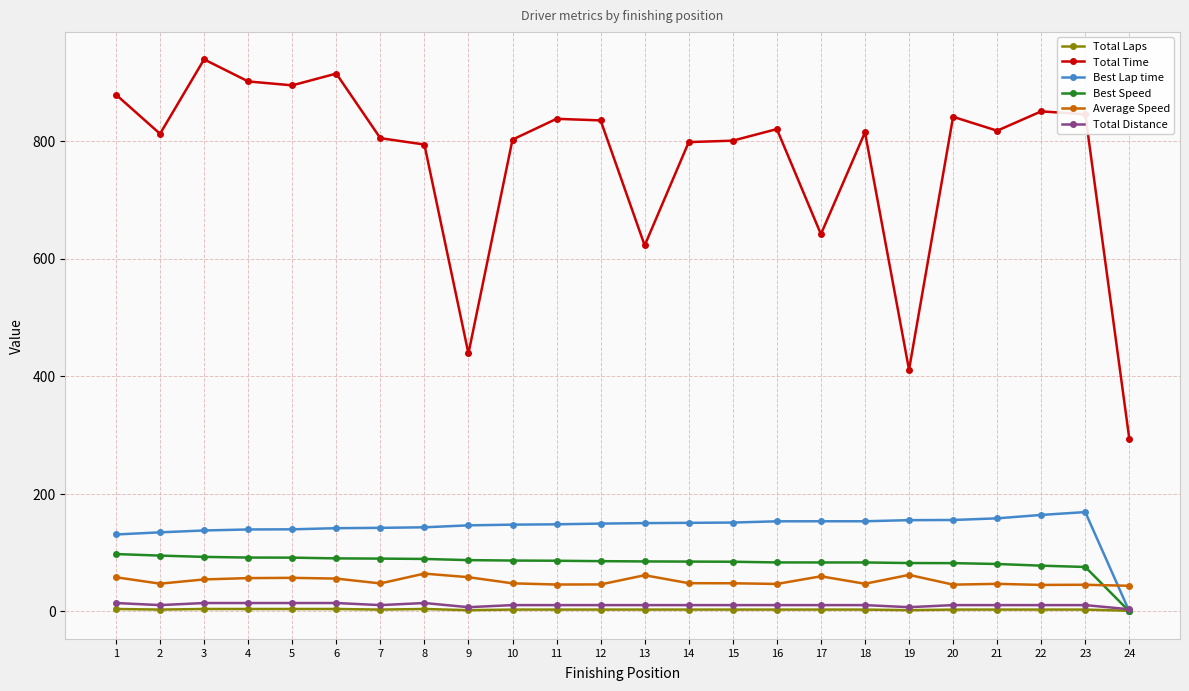

What is the difference between the highest and lowest values at 18?

811.9